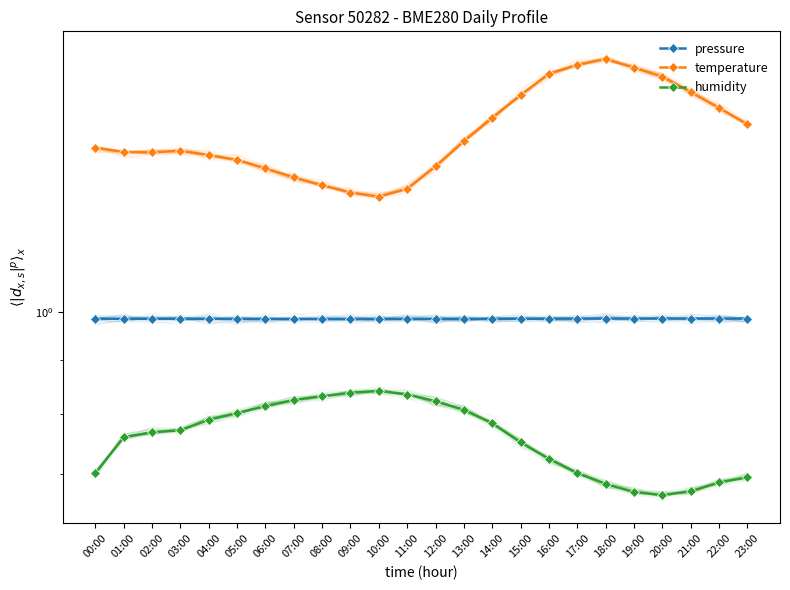

What is the approximate value of temperature at 09:00?

1.3